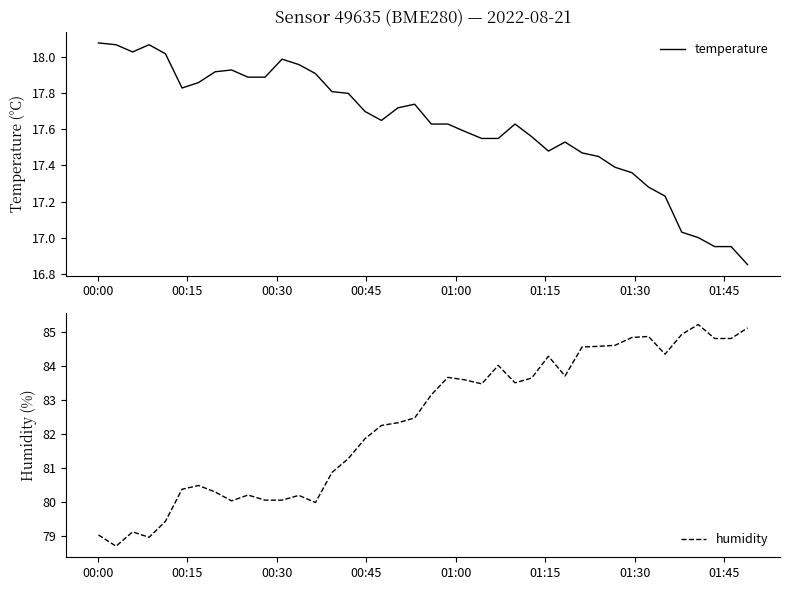

How many distinct data groups are displayed?

2